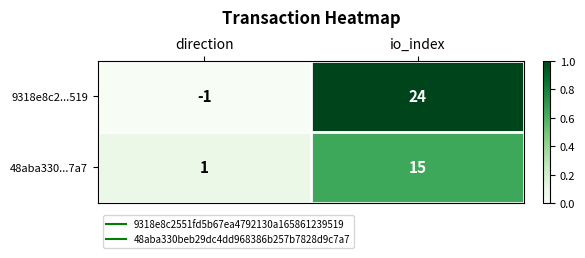

Which series changed the most between direction and io_index?

9318e8c2...519